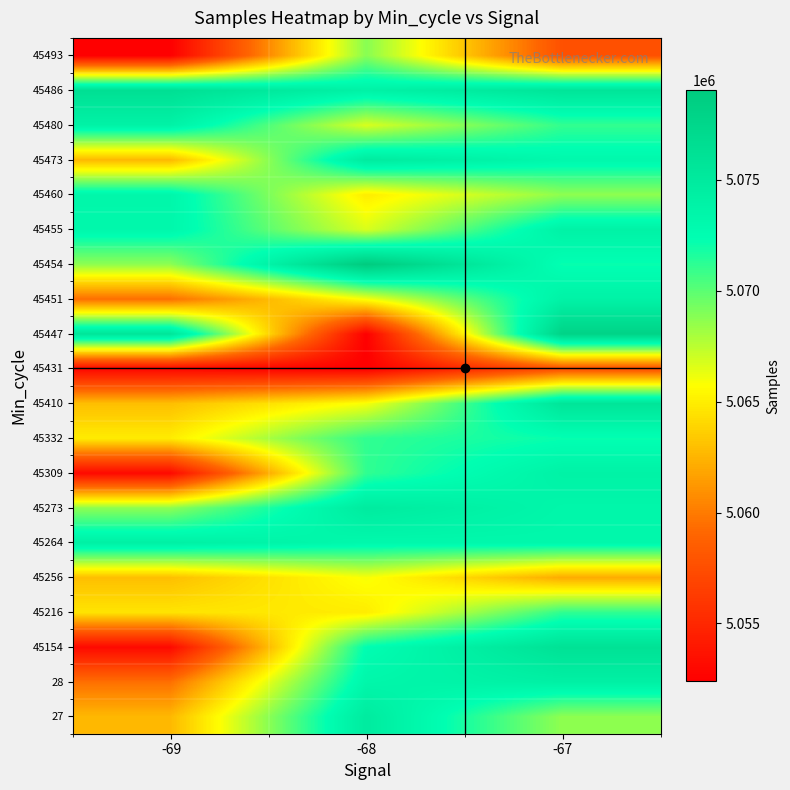

How many categories are shown in the chart?

3